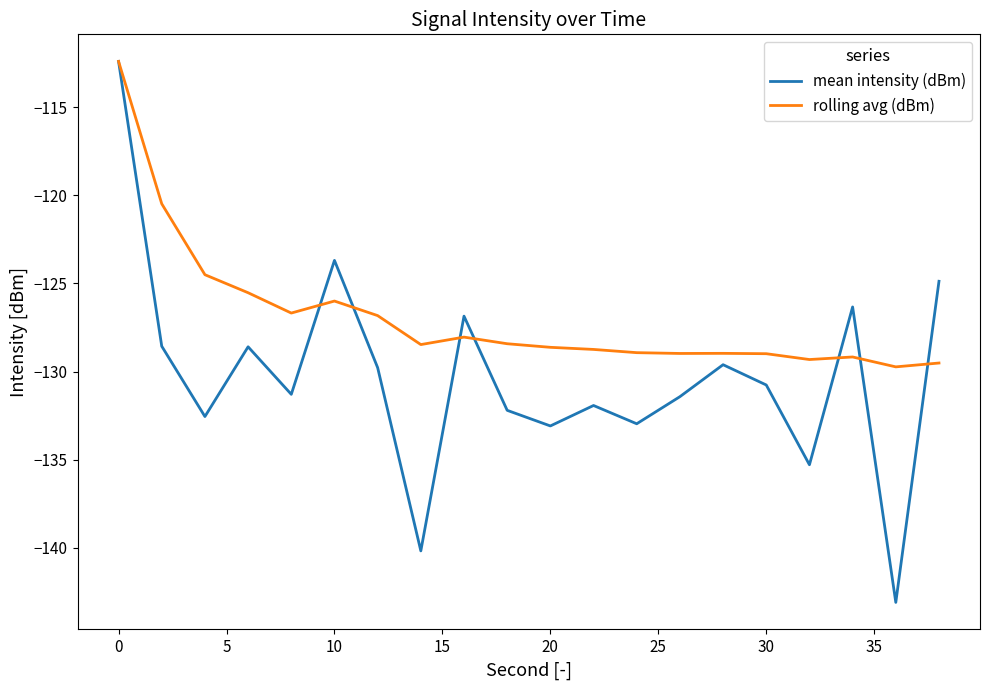

What is the highest value of the rolling avg (dBm) series?

-112.4